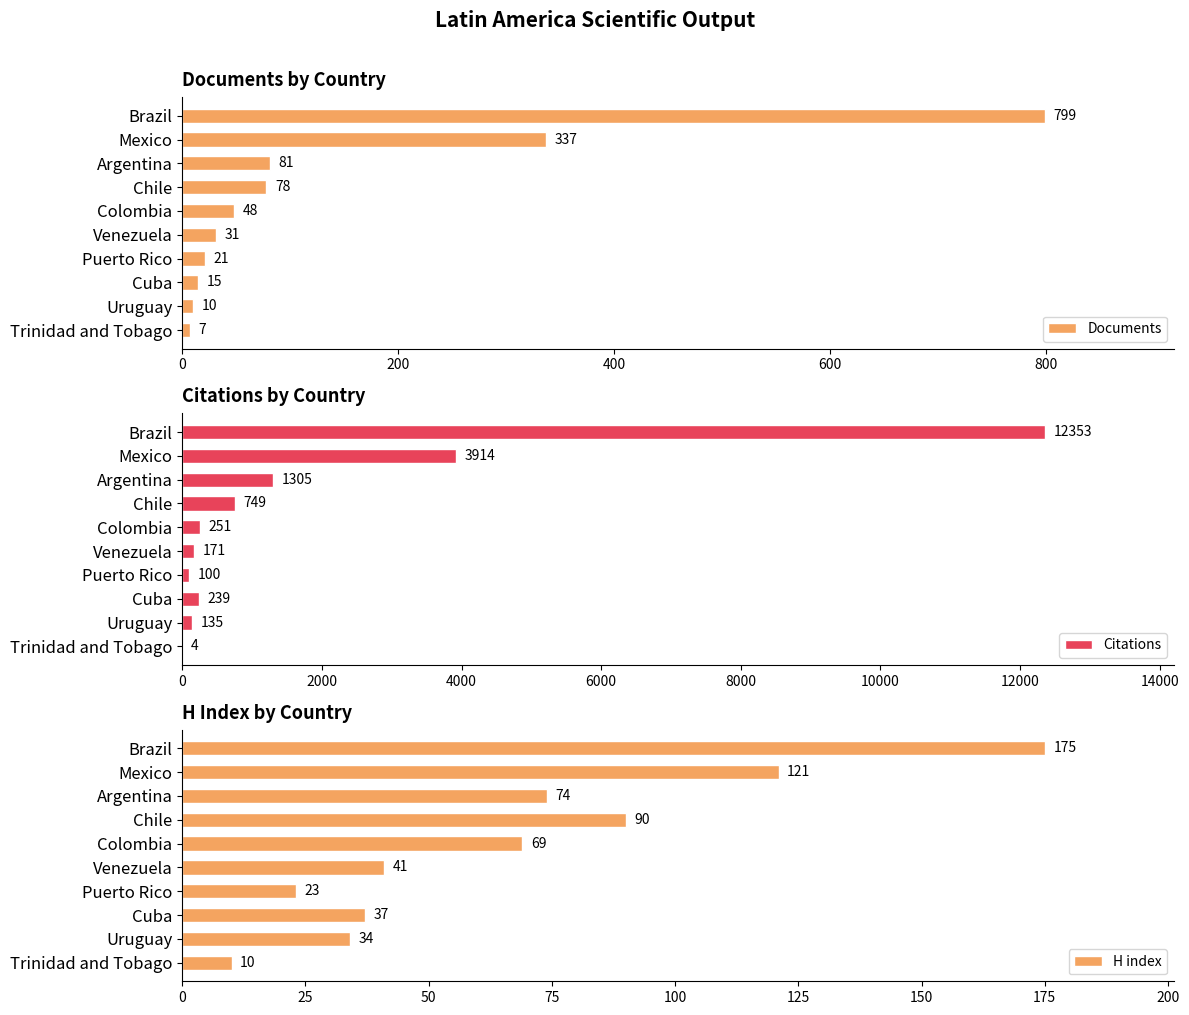

The value of Documents at Mexico is 337. True or false?

True